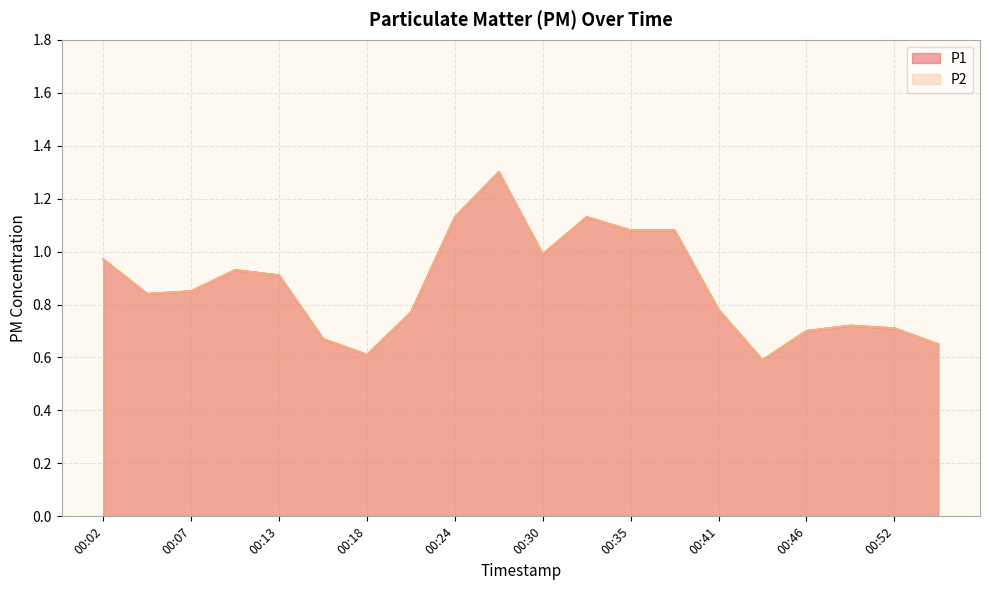

True or false: P1 and P2 intersect in this chart.

False